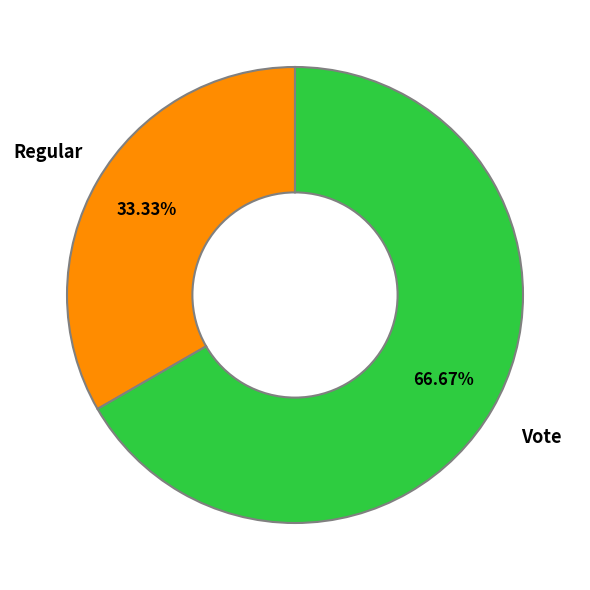

Is there a majority slice in this chart?

Yes